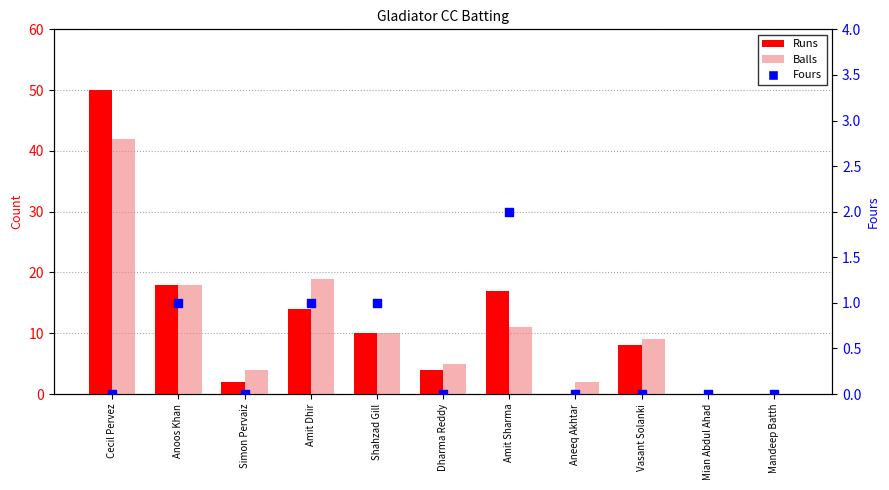

Which series has the largest total across all categories?

Runs